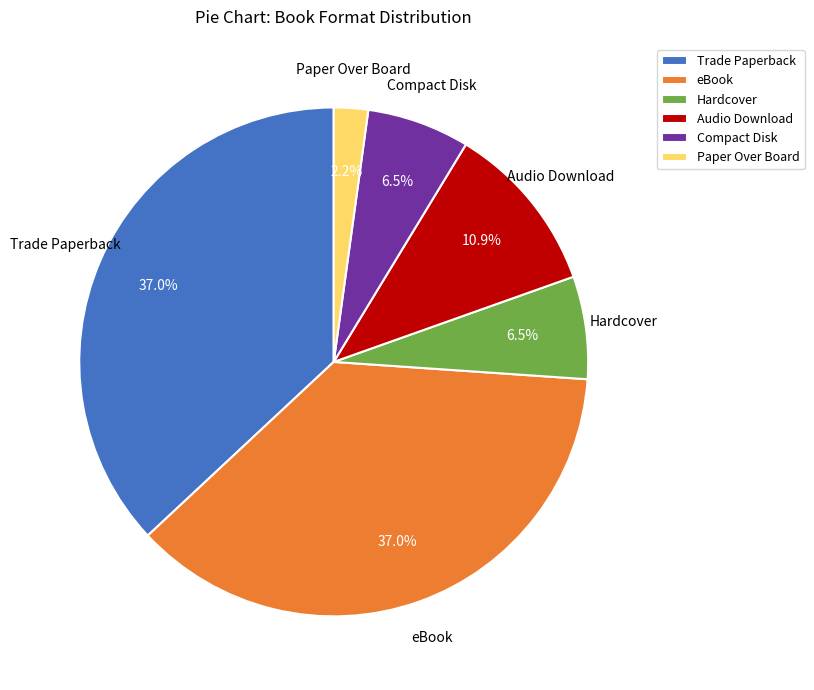

Is there a majority slice in this chart?

No